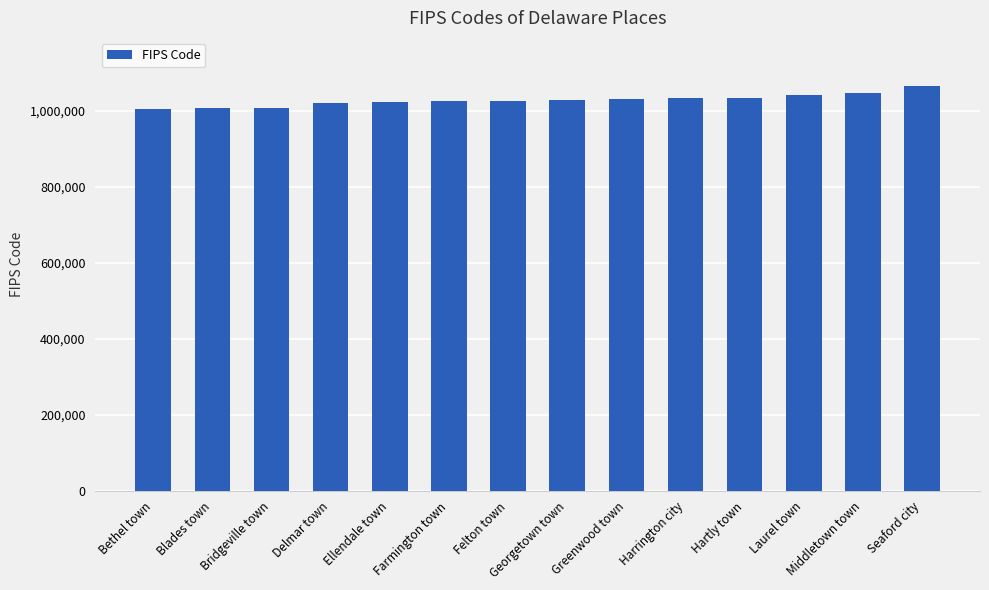

What is the minimum value shown in the chart?

1005820